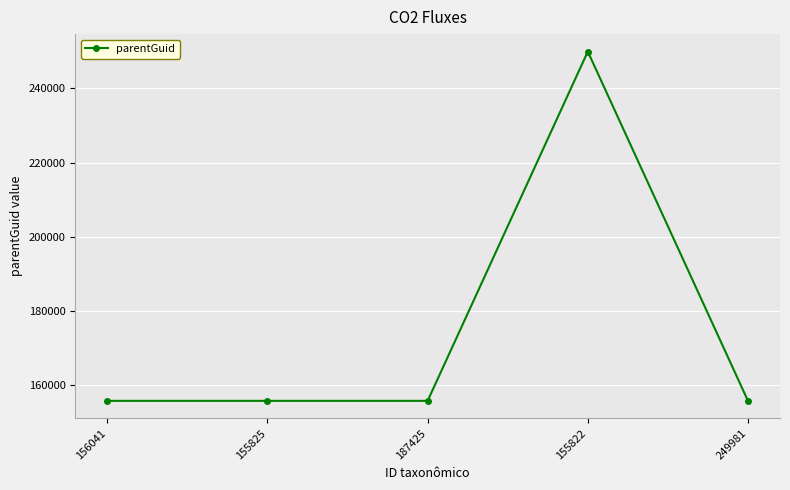

At which category does the chart reach its peak across all series?

155822